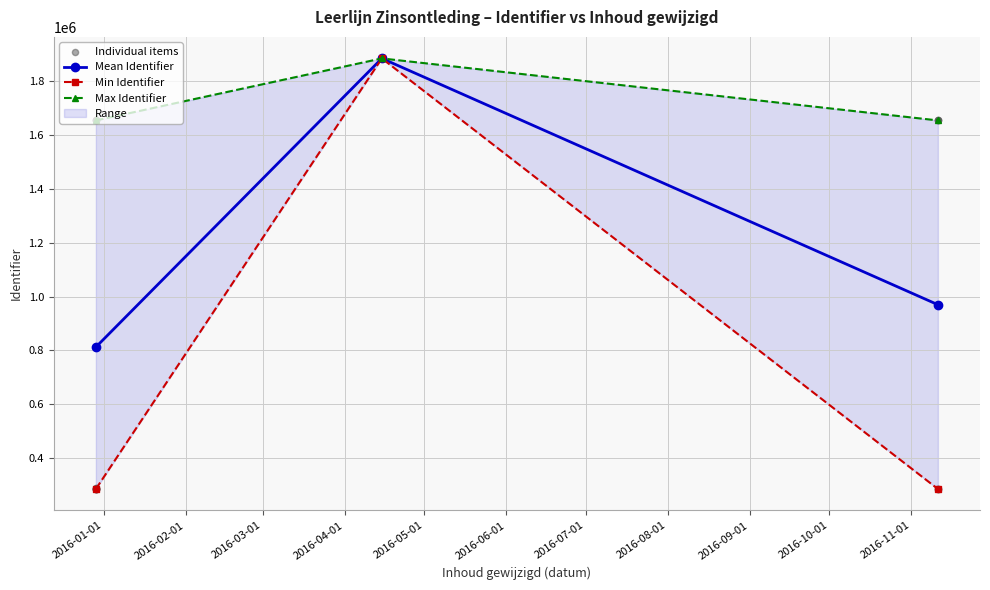

What is the ratio of the value at 2015-12-29 to the value at 2015-12-29?

1.0